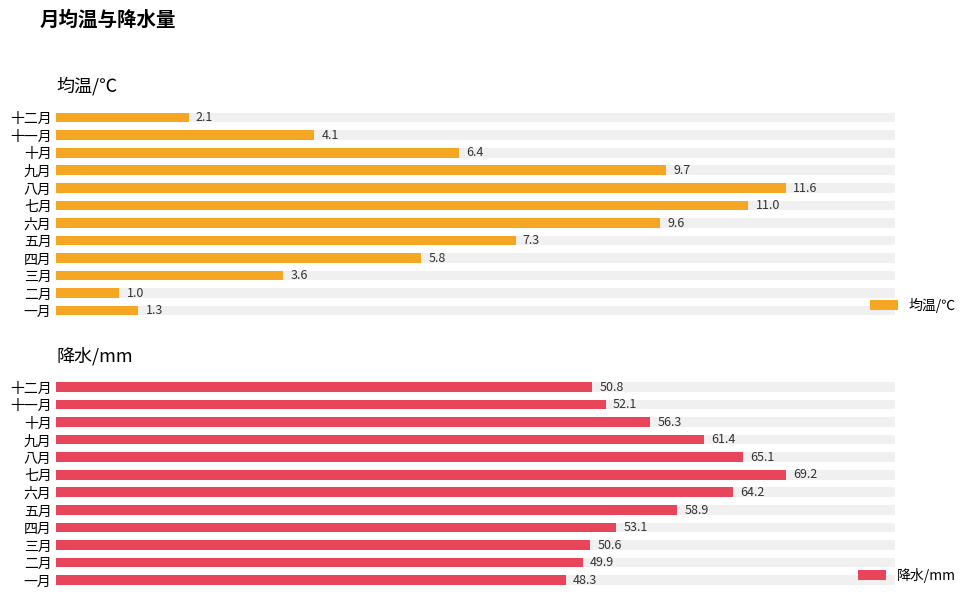

Which has a higher value, 十月 or 十一月?

十月